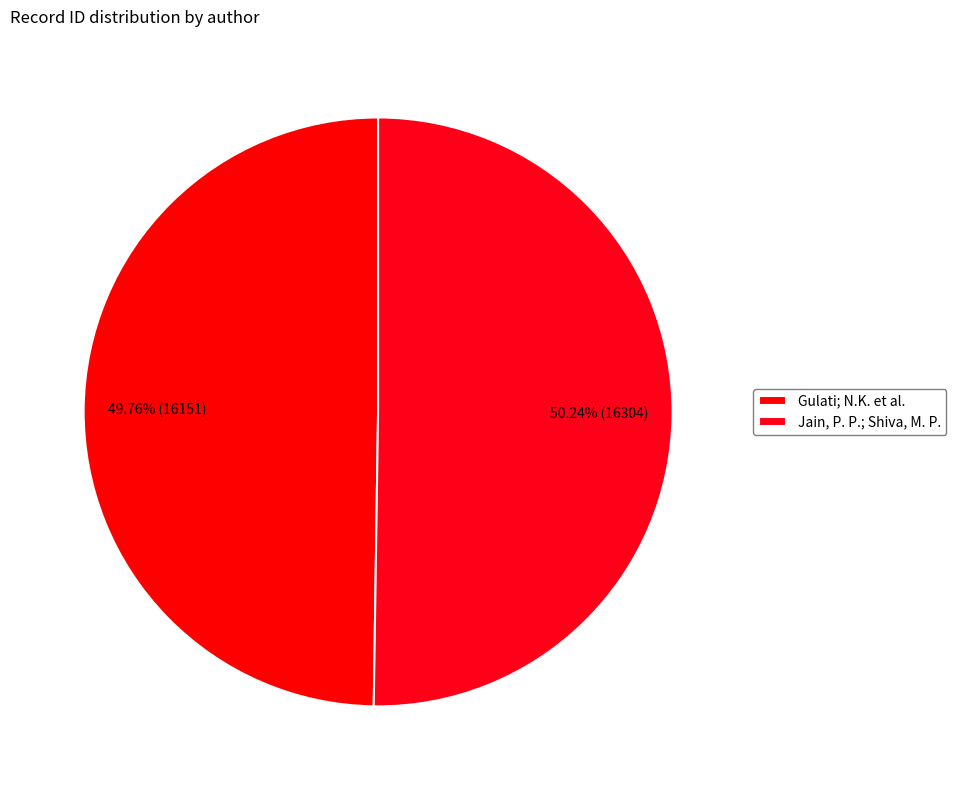

Is it true that Jain, P. P.; Shiva, M. P. is 50% of the pie?

True